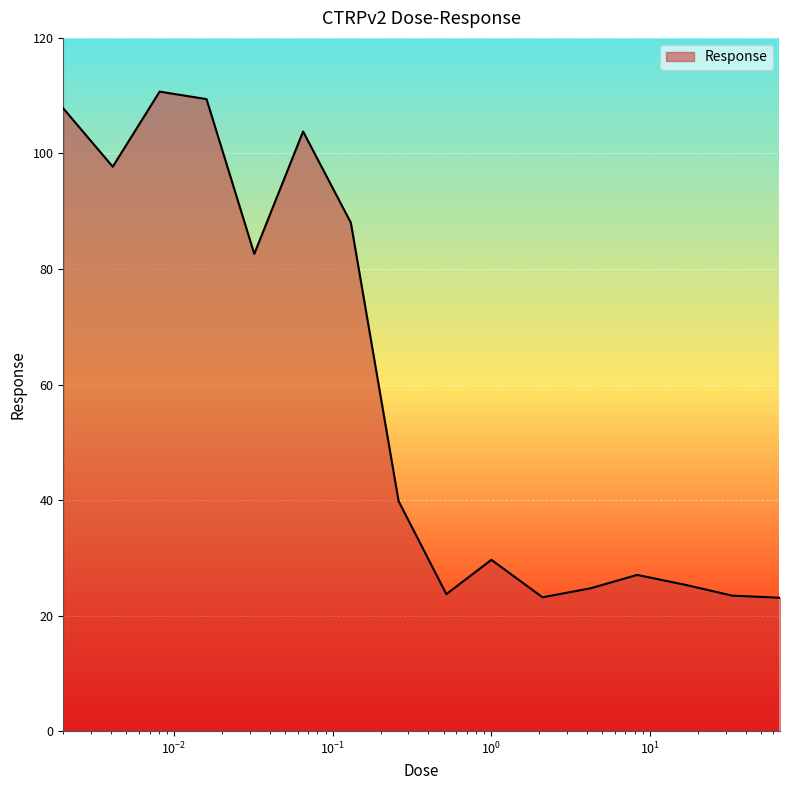

True or false: there are more than 2 points higher than both neighbors.

True